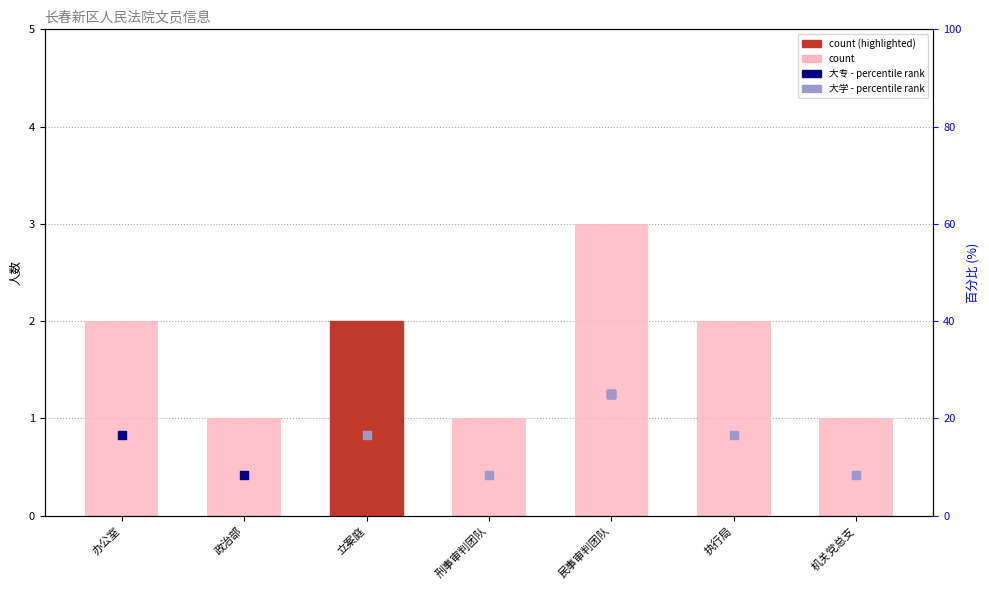

Between 政治部 and 机关党总支, which is larger?

政治部